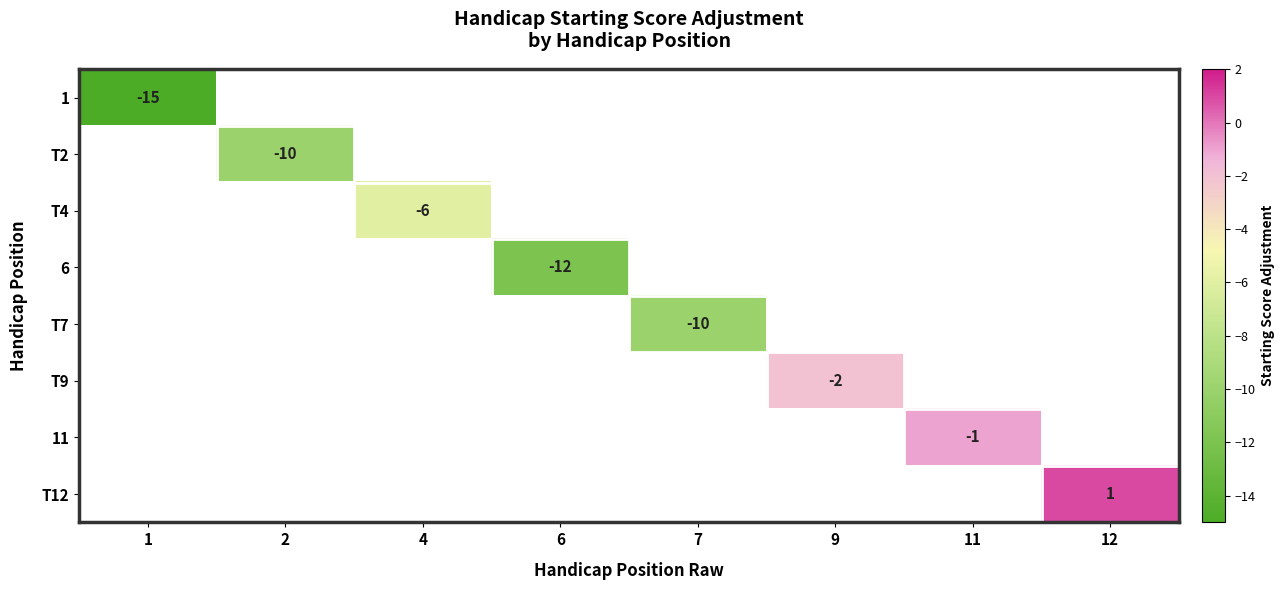

Is it true that 11 equals -1 at 11?

True